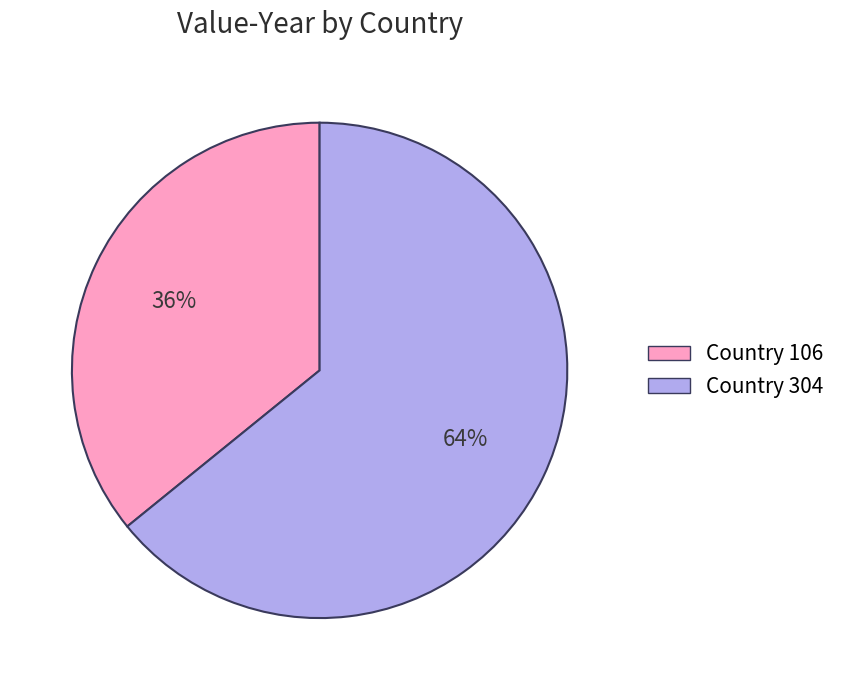

Between Country 304 and Country 106, which is larger?

Country 304